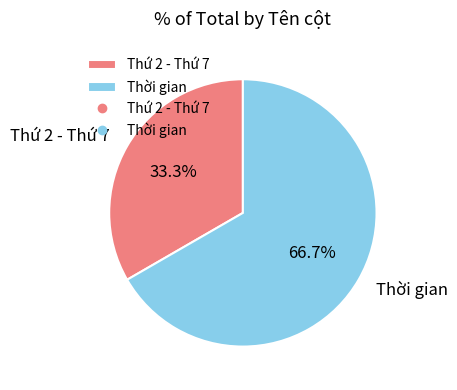

How many segments does this pie chart have?

2